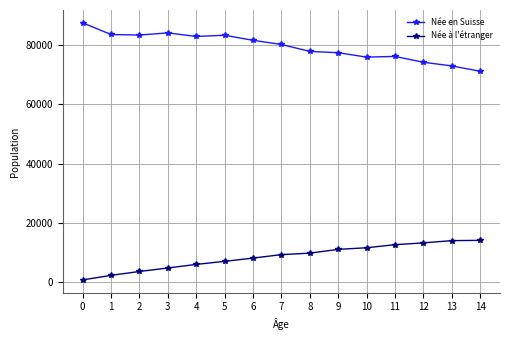

Is it true that Née à l'étranger equals 11081 at 9?

True